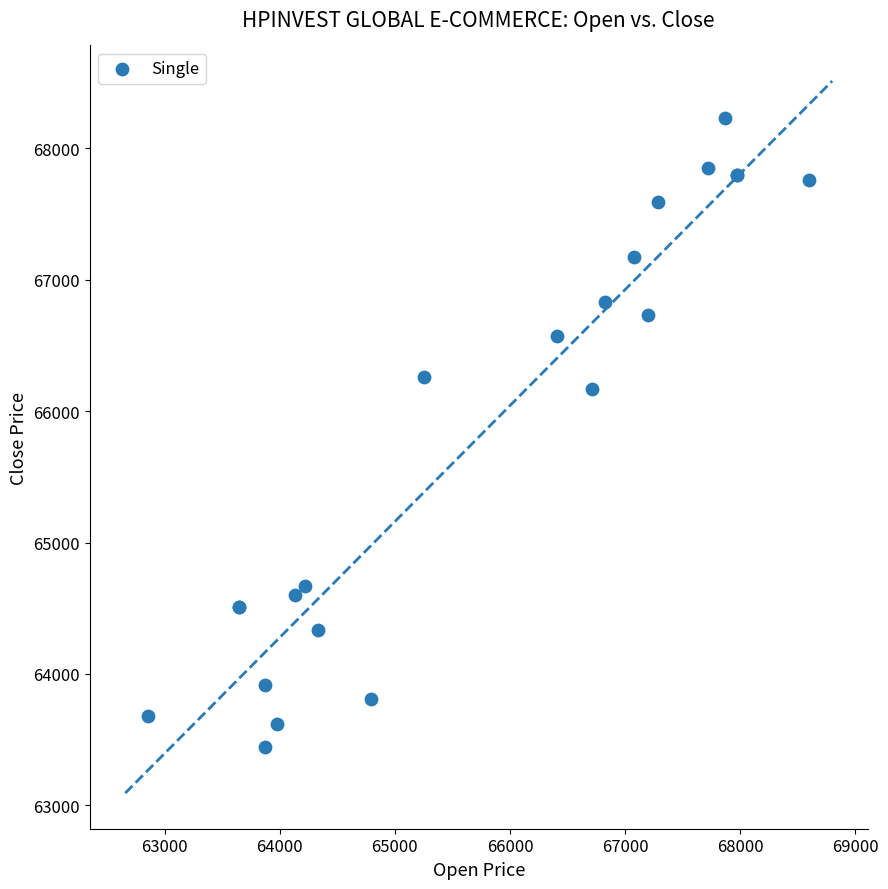

What Y value in the scatter plot is closest to 65835?

66166